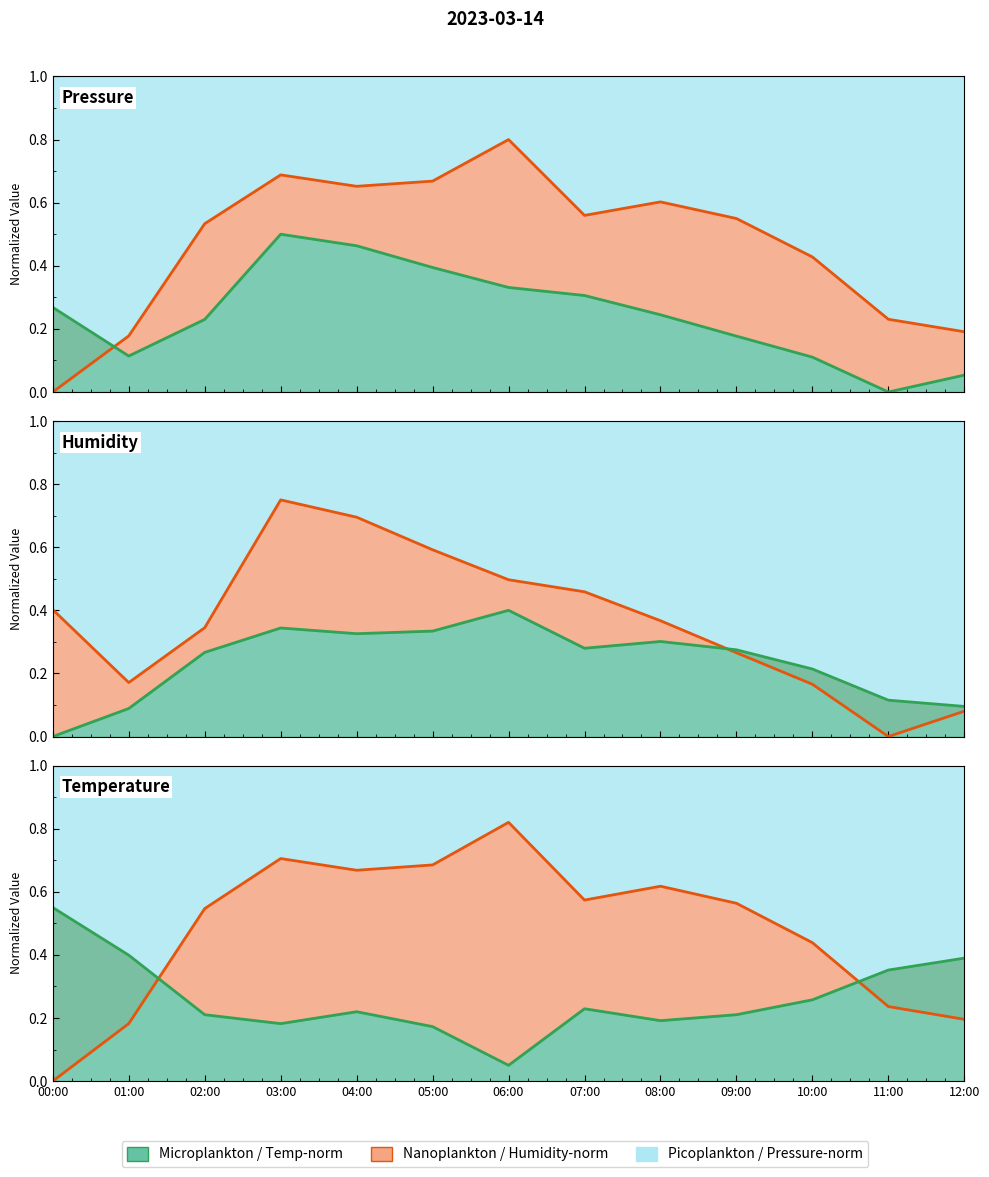

Count the Microplankton values in the range 0 to 1.

13